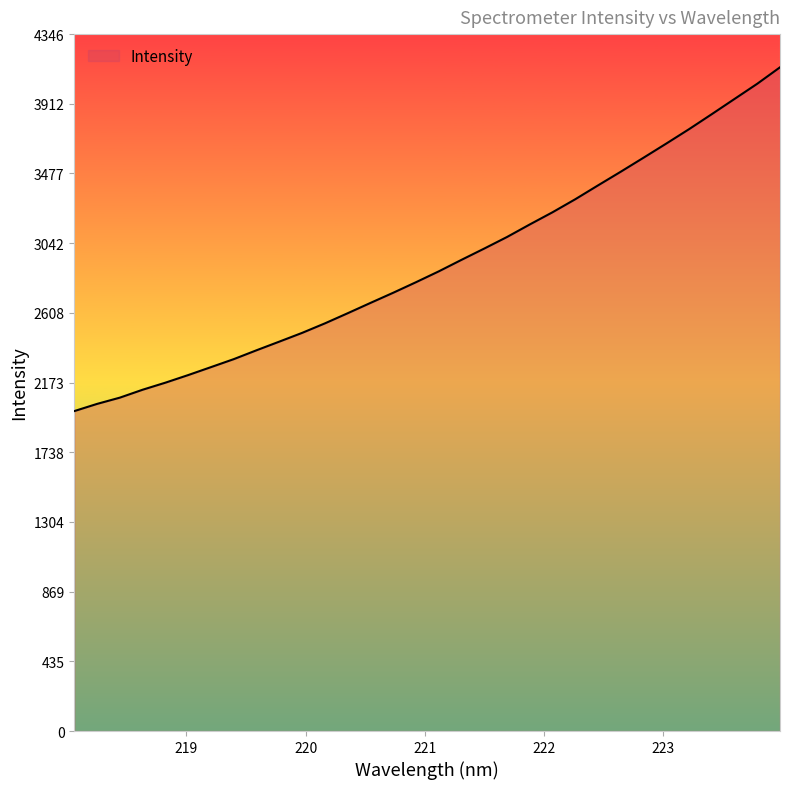

What is the smallest value displayed?

1995.2